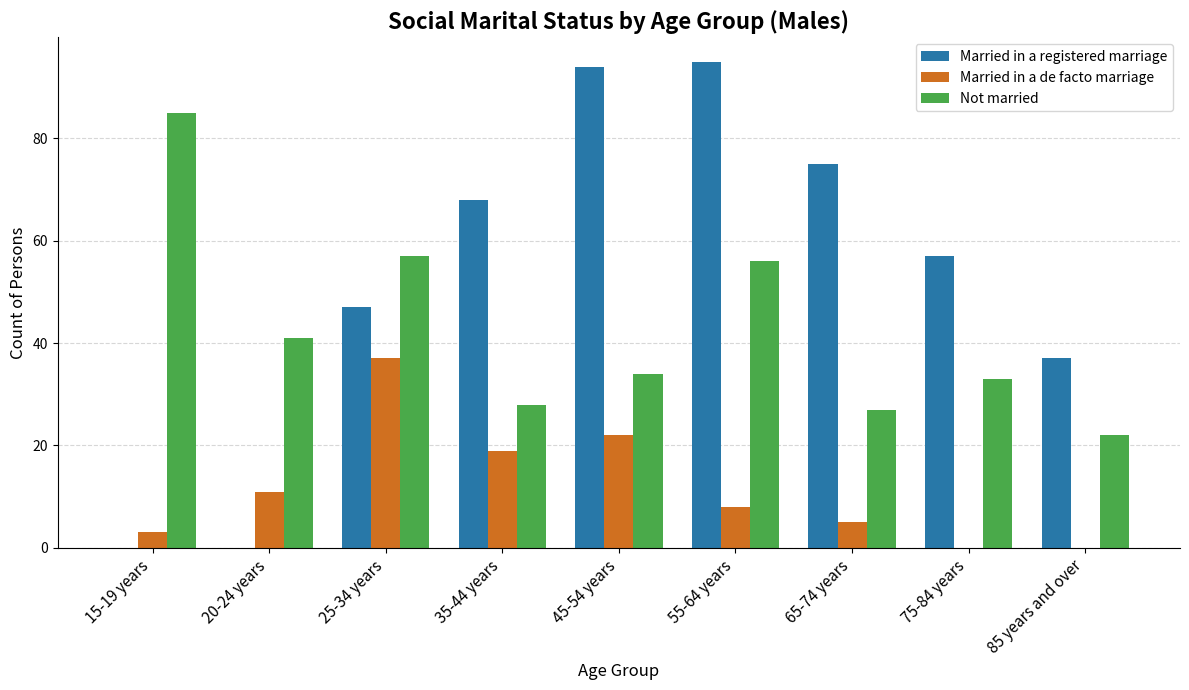

Does the chart contain stacked bars?

No